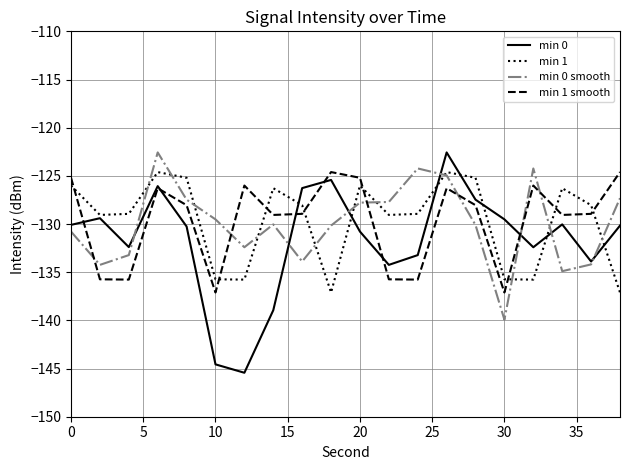

Does the chart have visible grid lines?

Yes